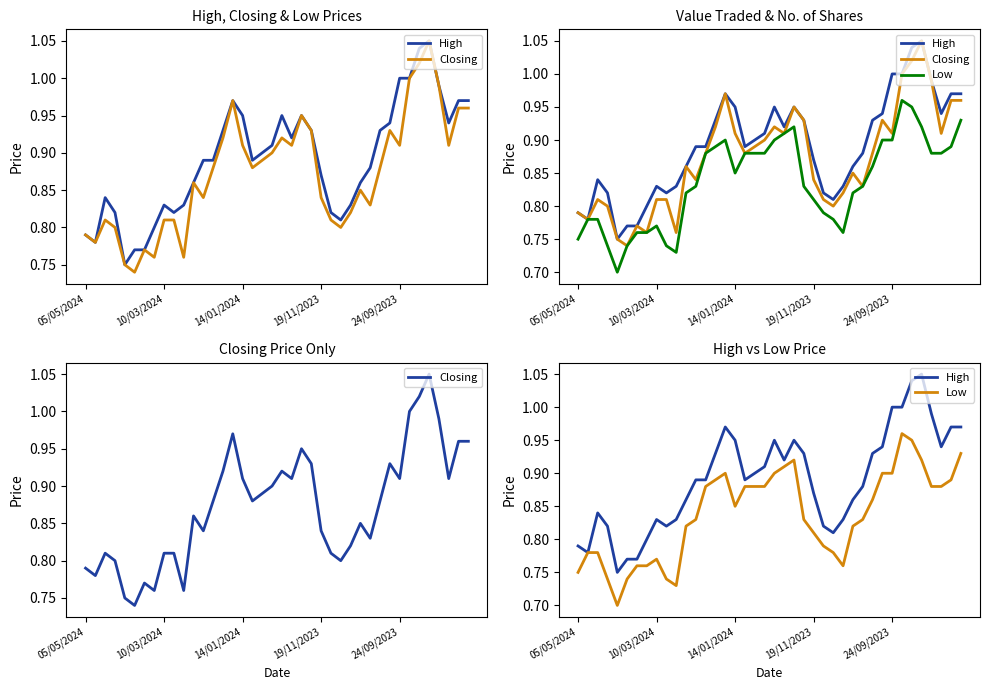

Which series has the widest spread of values?

Closing